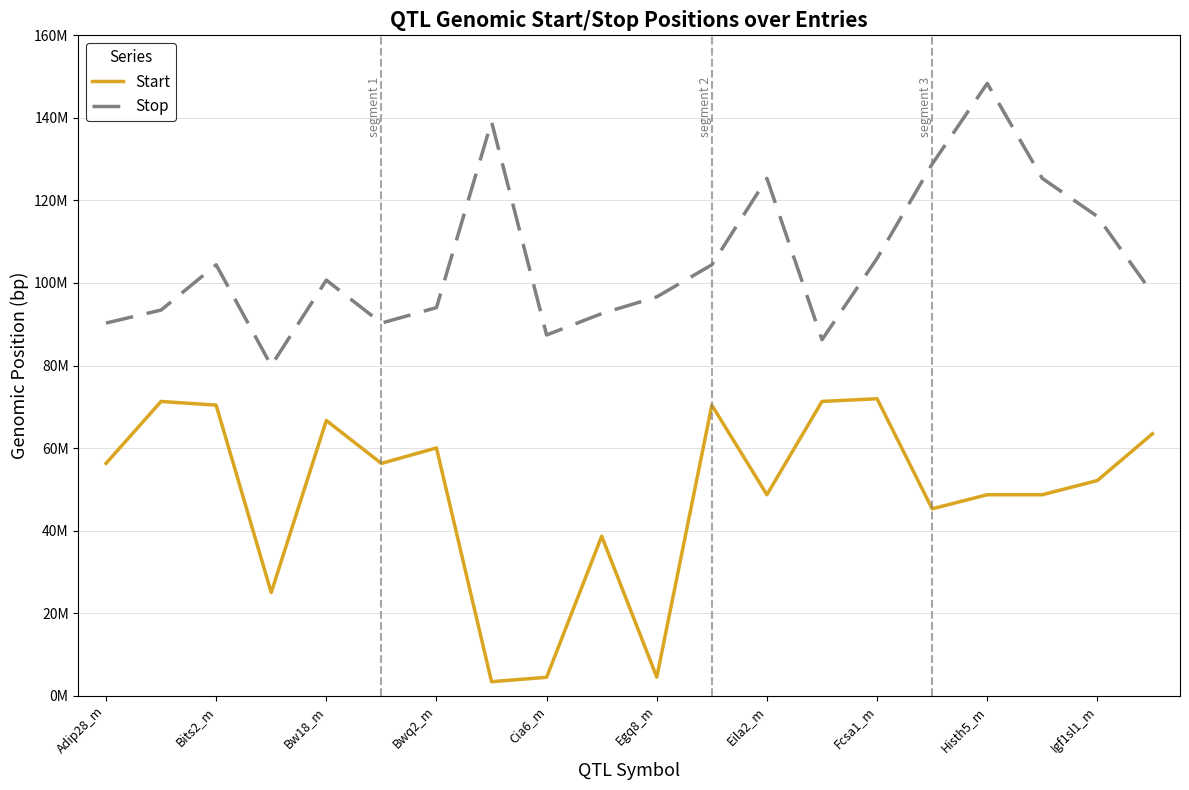

What is the value of the Stop point at the 5th from the left?

100691013